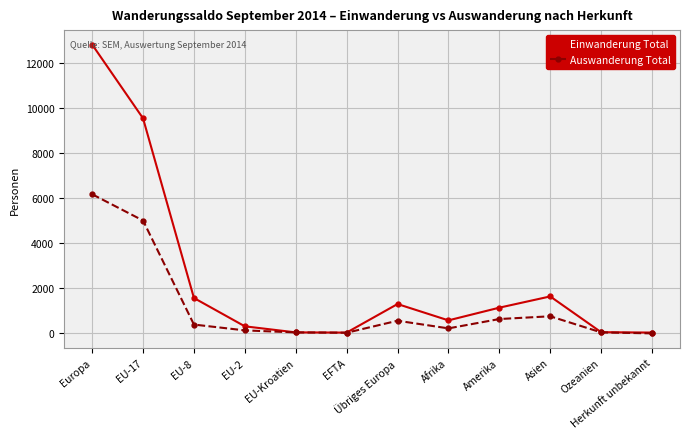

Is the value of Einwanderung Total at Übriges Europa greater than the value of Auswanderung Total at EU-8?

Yes